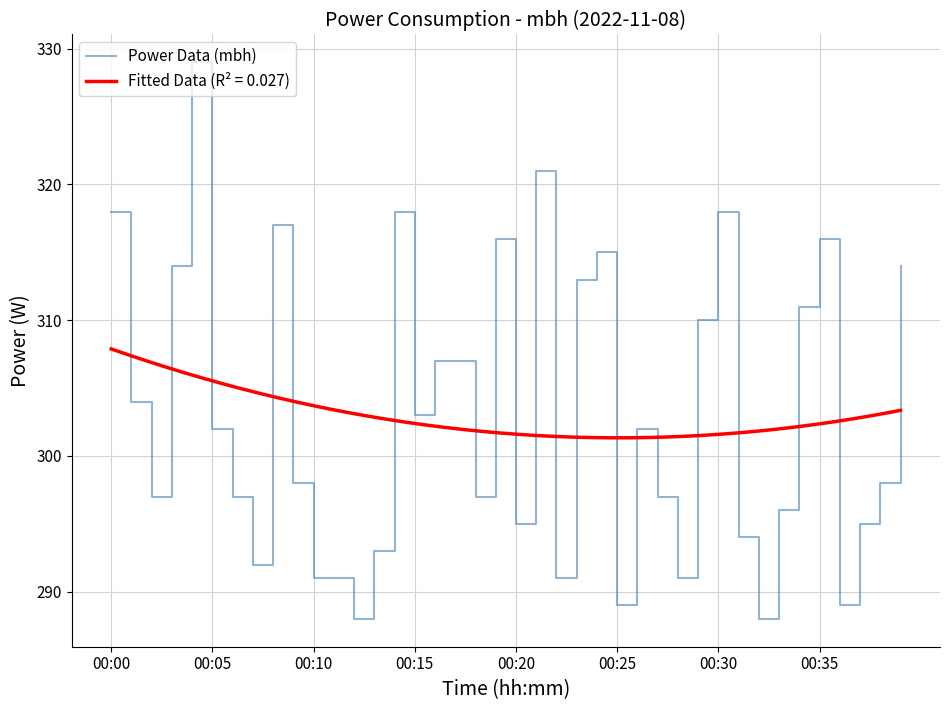

What is the difference between the values at 12 and 34?

23